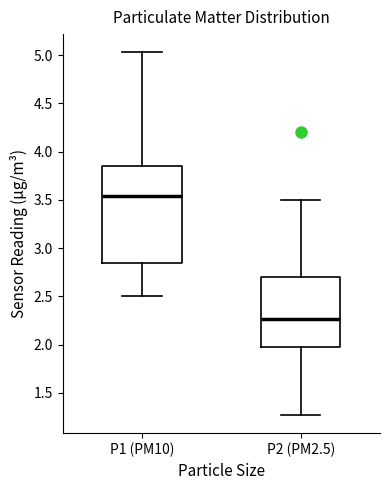

Where is the upper edge of the box for P1 (PM10) on the y-axis? The values are not printed on the chart, so give them approximately, as read against the axis.

3.85